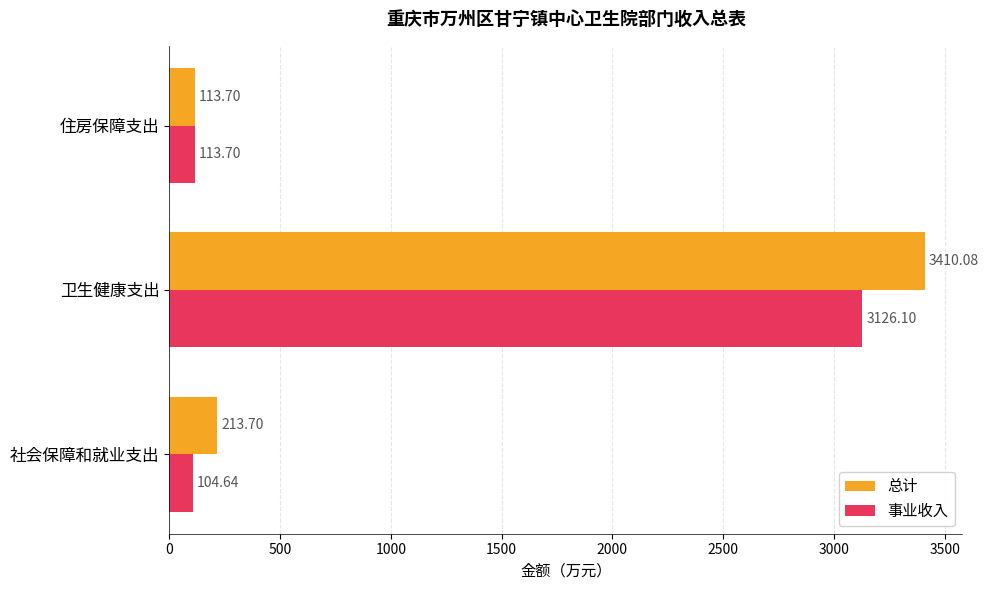

Between 社会保障和就业支出 and 住房保障支出, which series saw the biggest shift?

总计